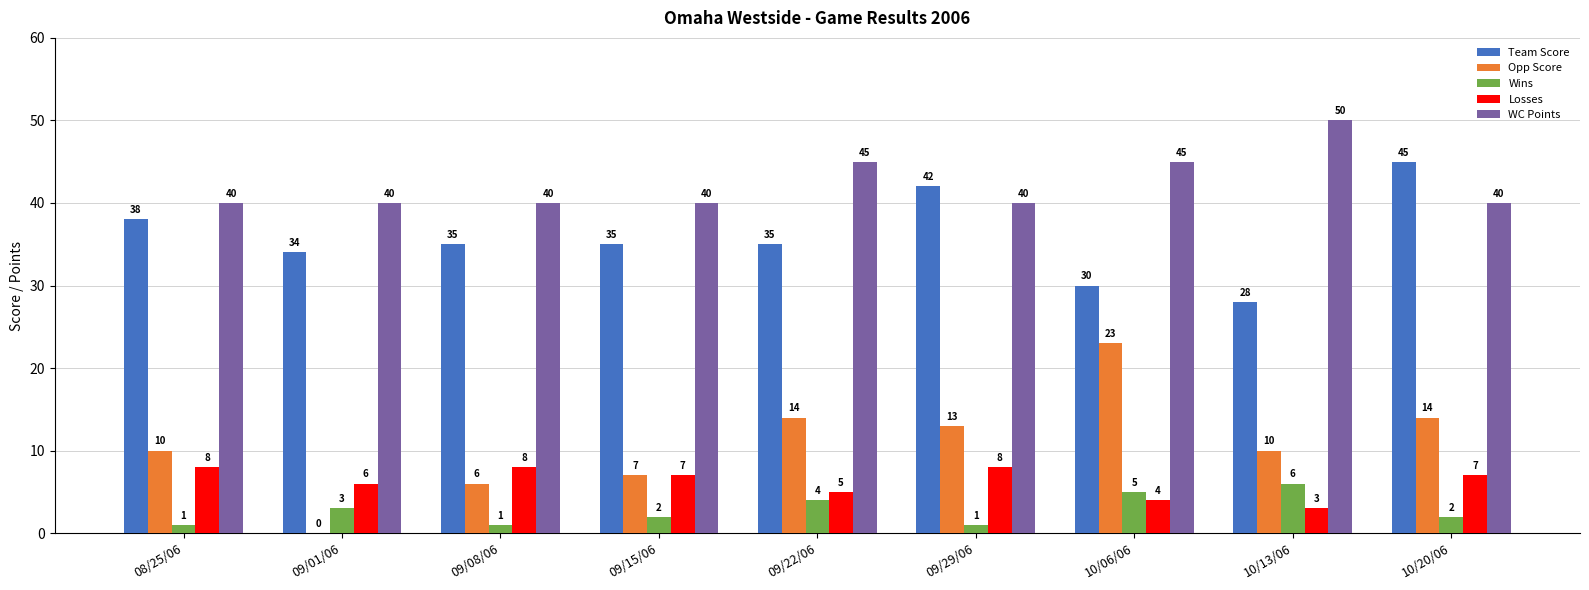

Count the Losses values in the range 5 to 8.

7